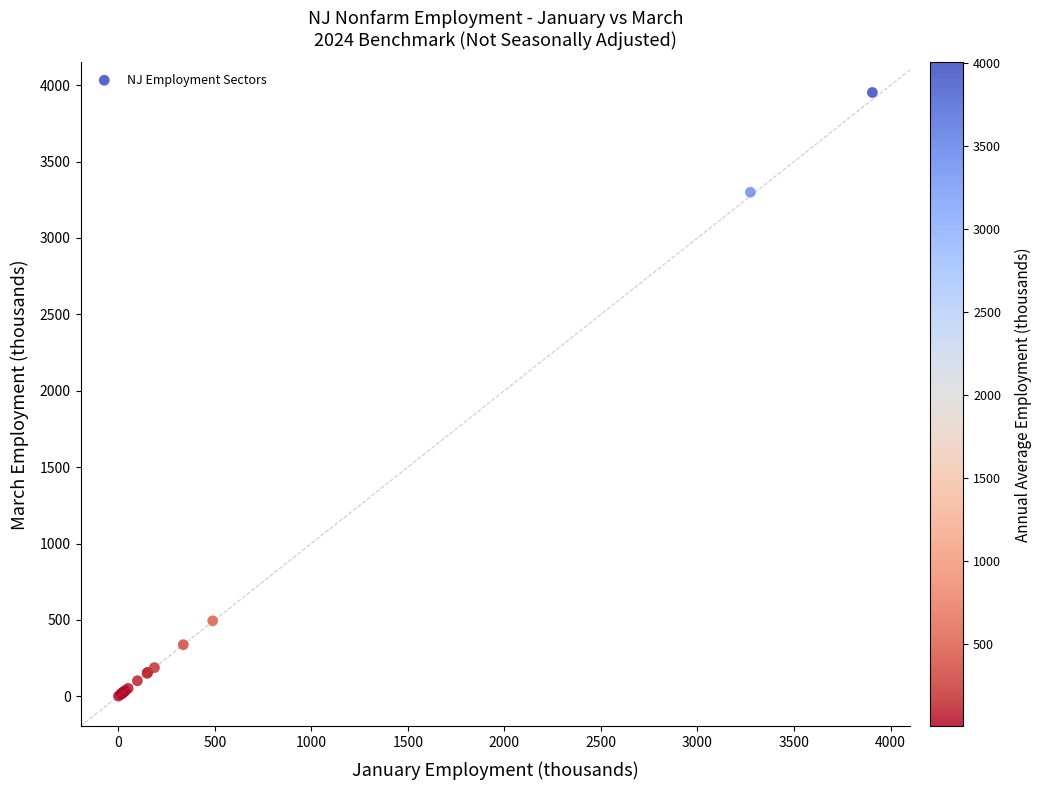

What Y value in the scatter plot is closest to 1976?

3299.7